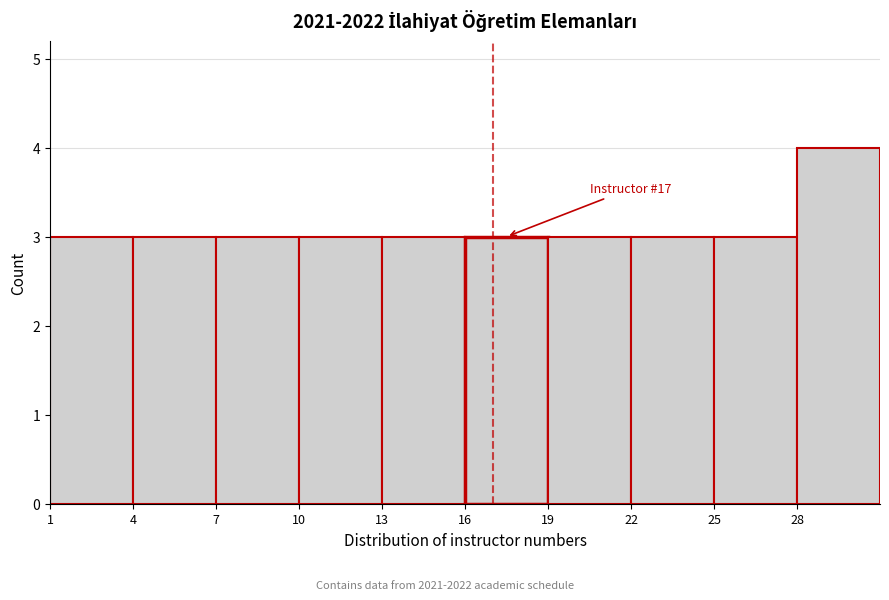

Which range on the x-axis has the tallest bar?

28 to 31